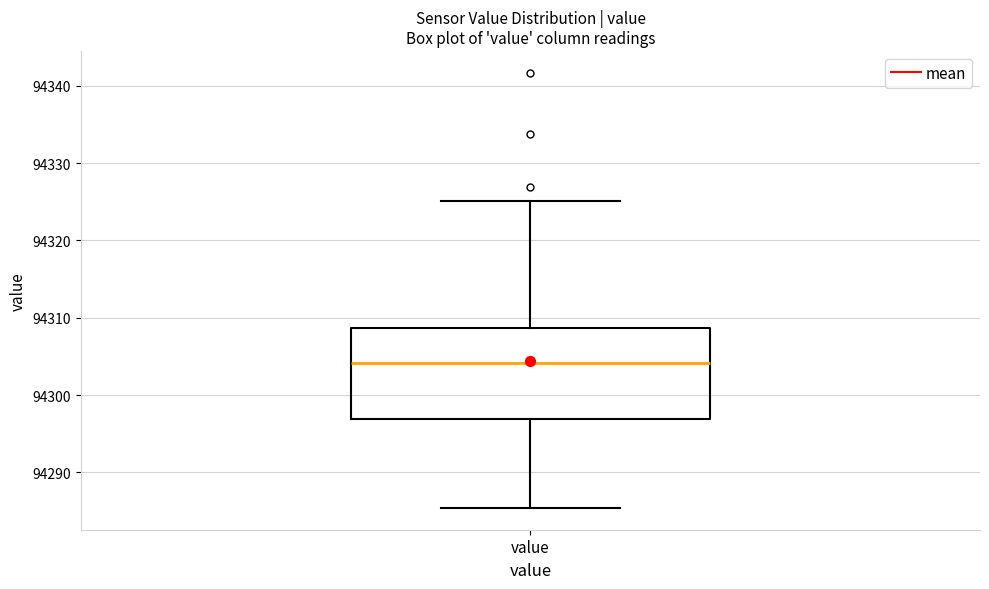

Read this box plot against the y-axis: the position of the median line, the range covered by the box, and the ends of both whiskers. The values are not printed on the chart, so give them approximately, as read against the axis.

median 94304, box 94297 to 94309, whiskers 94285 to 94325